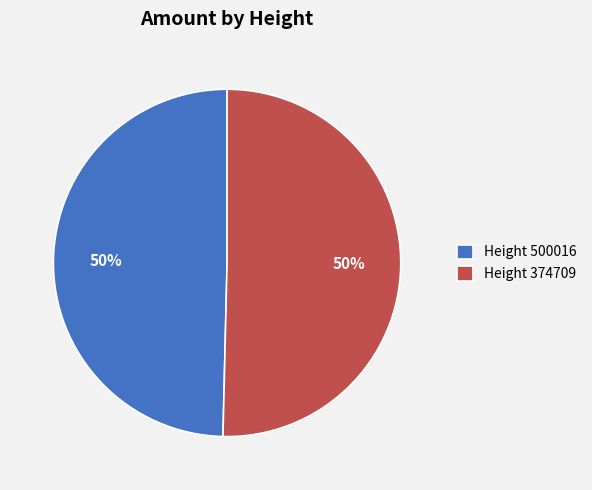

The Height 500016 slice represents 50% of the pie. True or false?

True